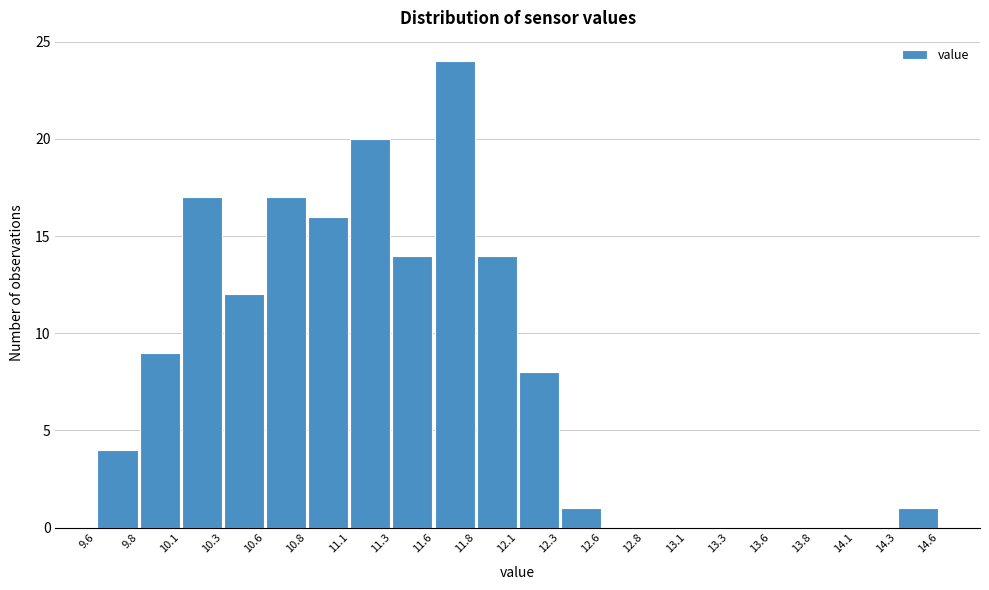

Reading left to right, transcribe this chart: for each bar, give the range it covers on the x-axis and its height. The values are not printed on the chart, so give them approximately, as read against the axis.

9.6 to 9.8: 4
9.8 to 10.1: 9
10.1 to 10.3: 17
10.3 to 10.6: 12
10.6 to 10.8: 17
10.8 to 11.1: 16
11.1 to 11.3: 20
11.3 to 11.6: 14
11.6 to 11.8: 24
11.8 to 12.1: 14
12.1 to 12.3: 8
12.3 to 12.6: 1
12.6 to 12.8: 0
12.8 to 13.1: 0
13.1 to 13.3: 0
13.3 to 13.6: 0
13.6 to 13.8: 0
13.8 to 14.1: 0
14.1 to 14.3: 0
14.3 to 14.6: 1